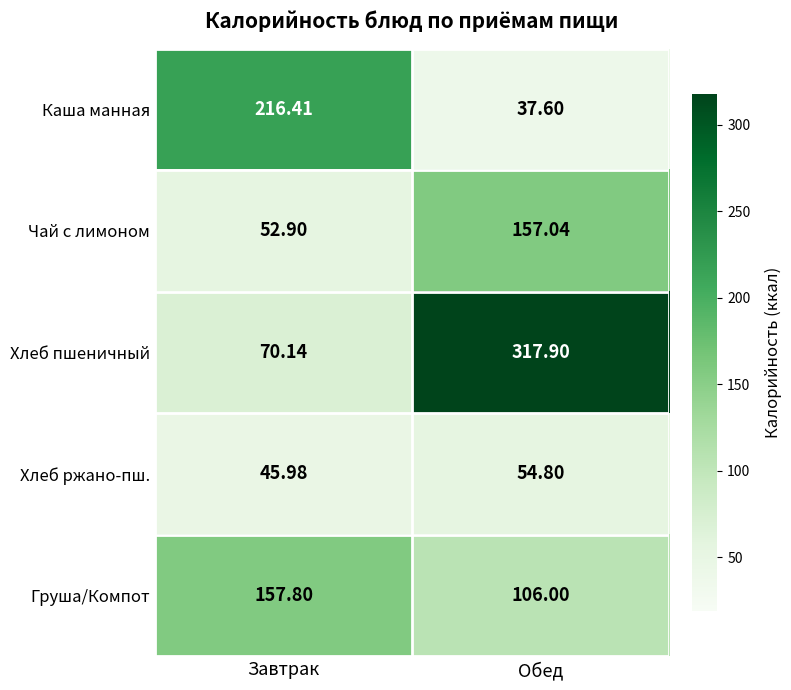

At which category is the sum across all series the highest?

Обед